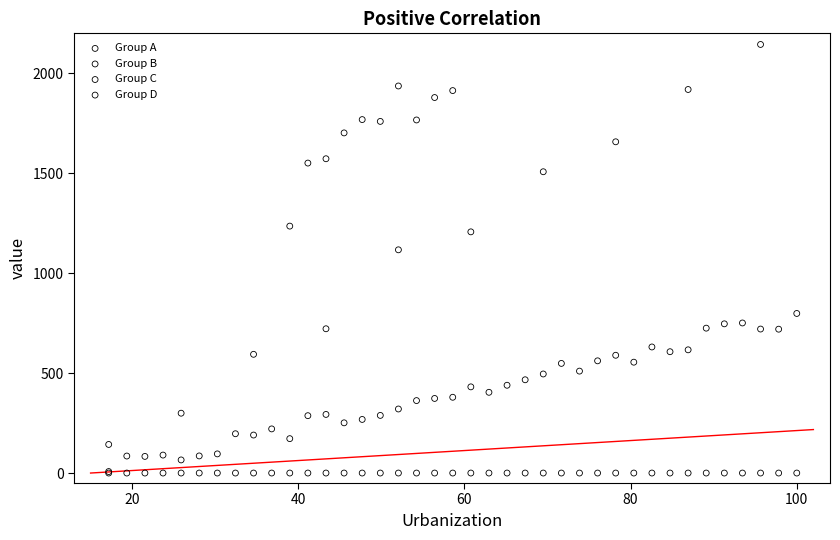

Which series contains the highest Y value?

Group C